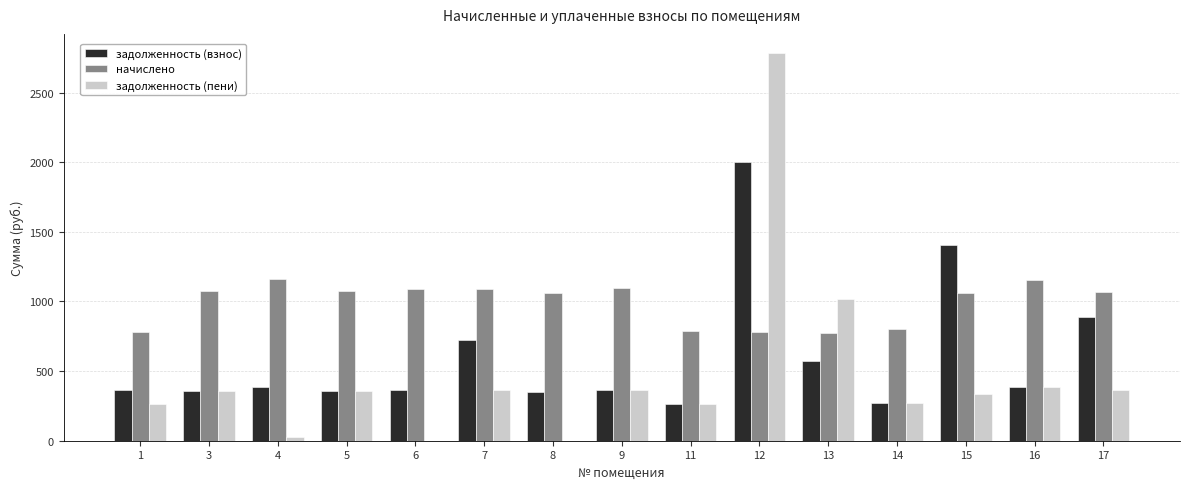

What is the greatest value displayed?

2781.7